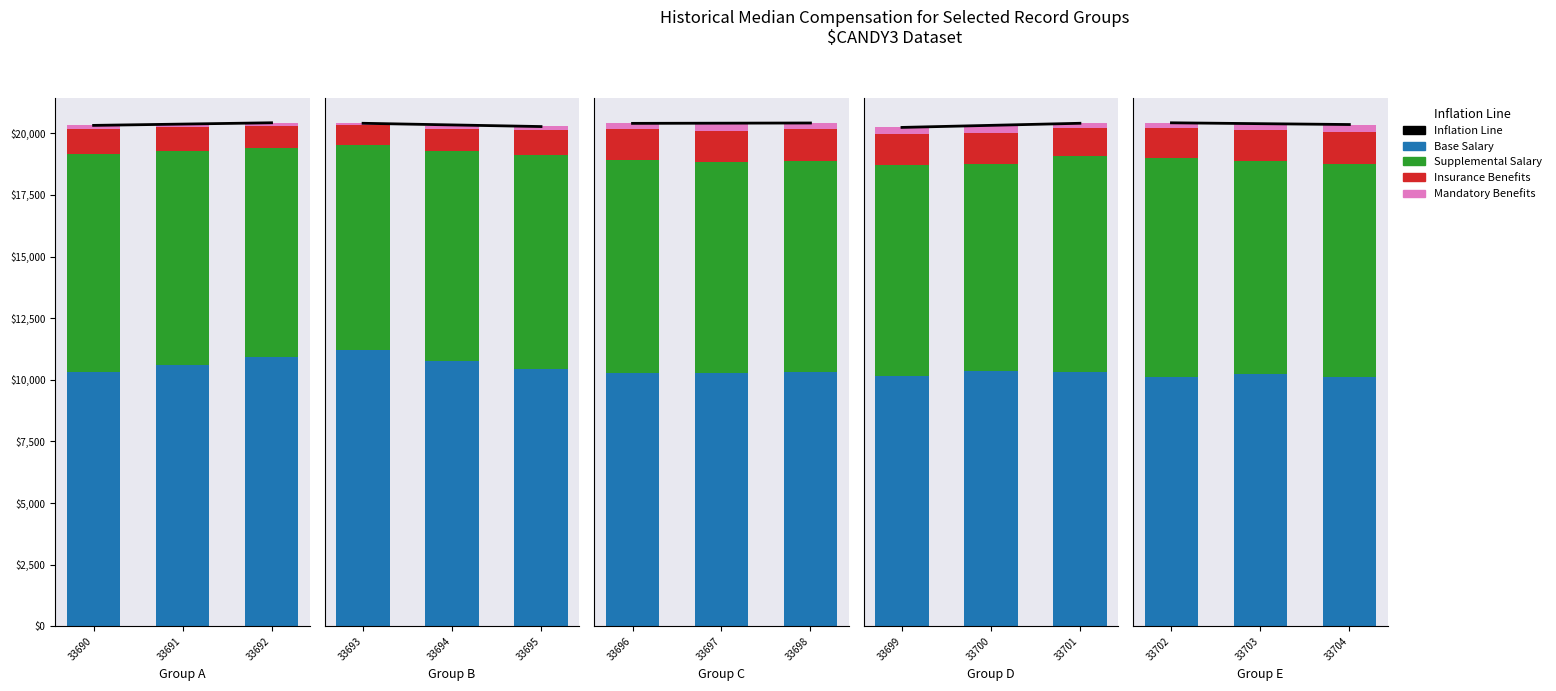

Rank the series by their maximum value, from lowest to highest.

Mandatory Benefits, Insurance Benefits, Supplemental Salary, Base Salary, Inflation Line